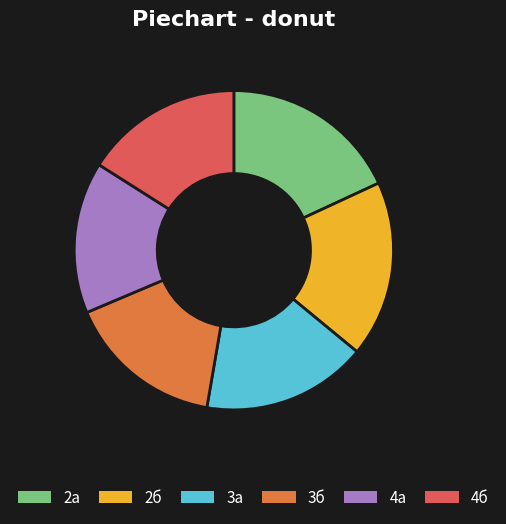

Is the sum of 4а and 2б greater than half?

No